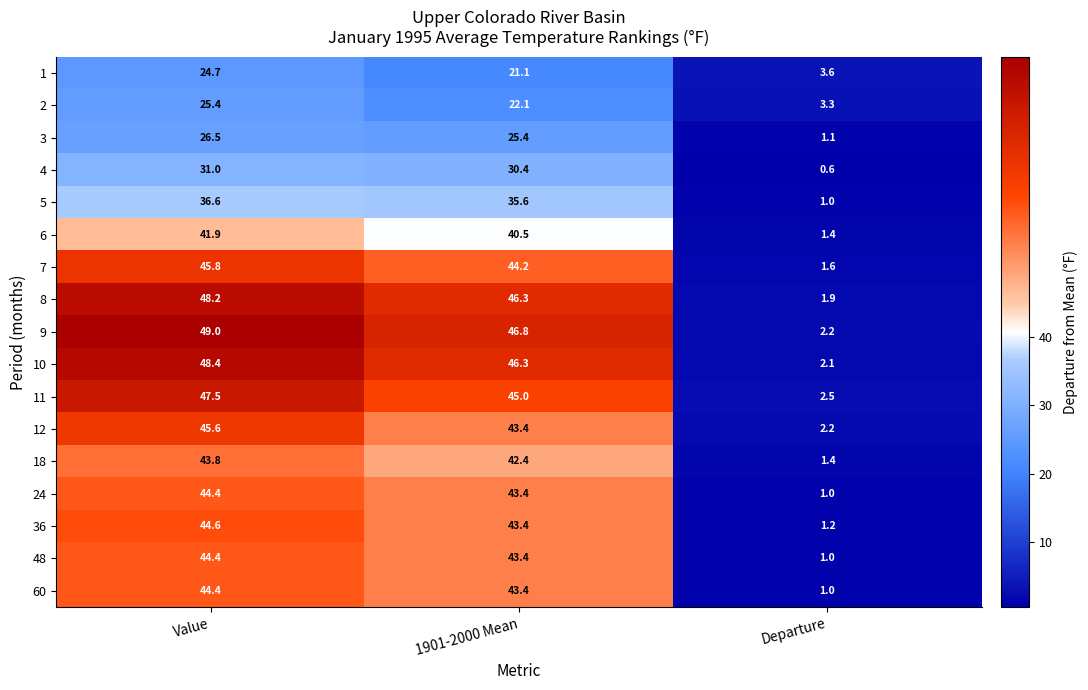

What is the sum of the 5 values at 1901-2000 Mean and Value?

72.2